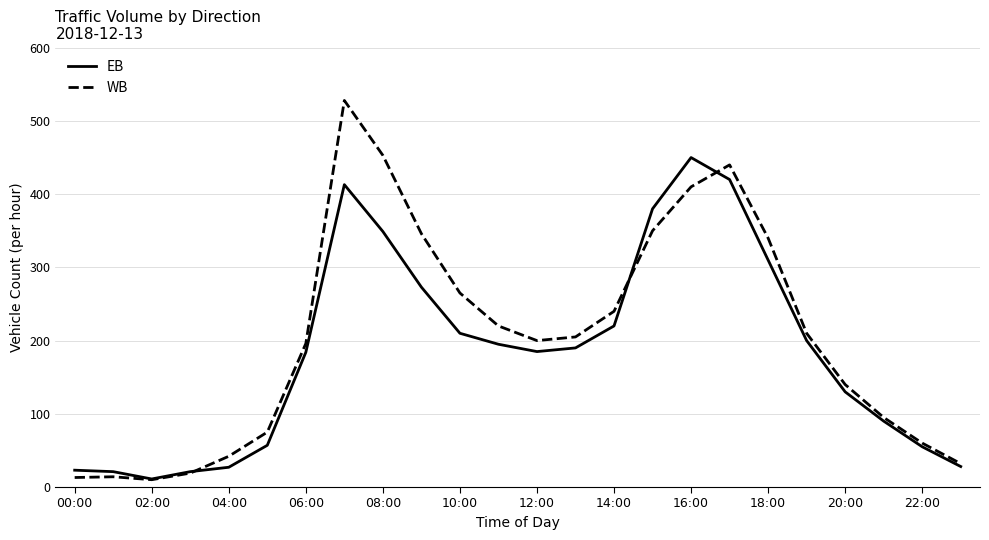

Which series has the widest spread of values?

WB